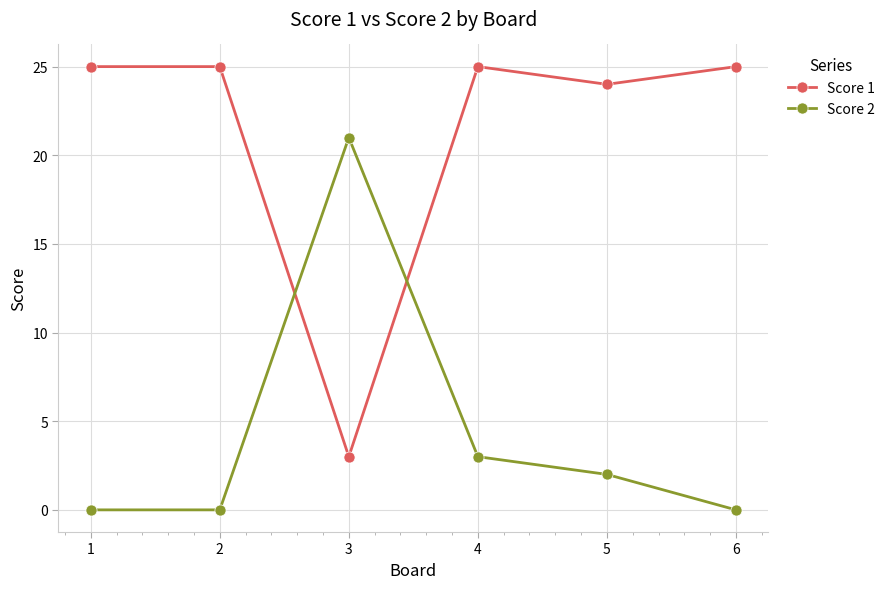

What is the value of the Score 1 point at the 2nd from the left?

25